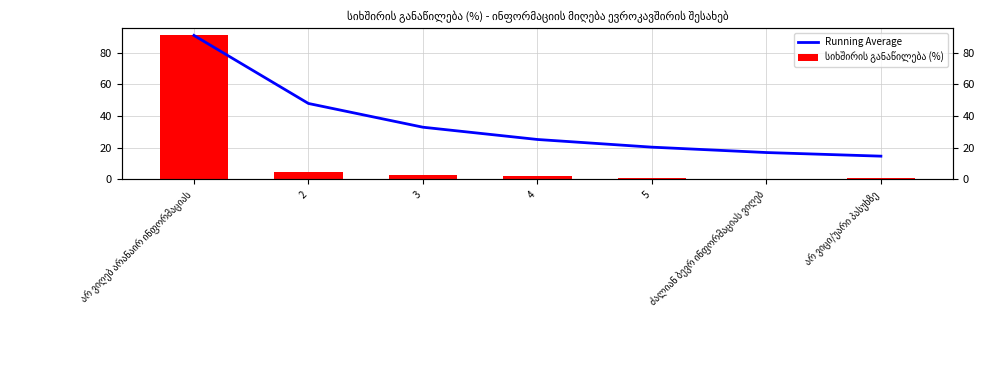

True or false: Running Average has a value of 91.0 at არ ვიღებ არანაირ ინფორმაციას.

True